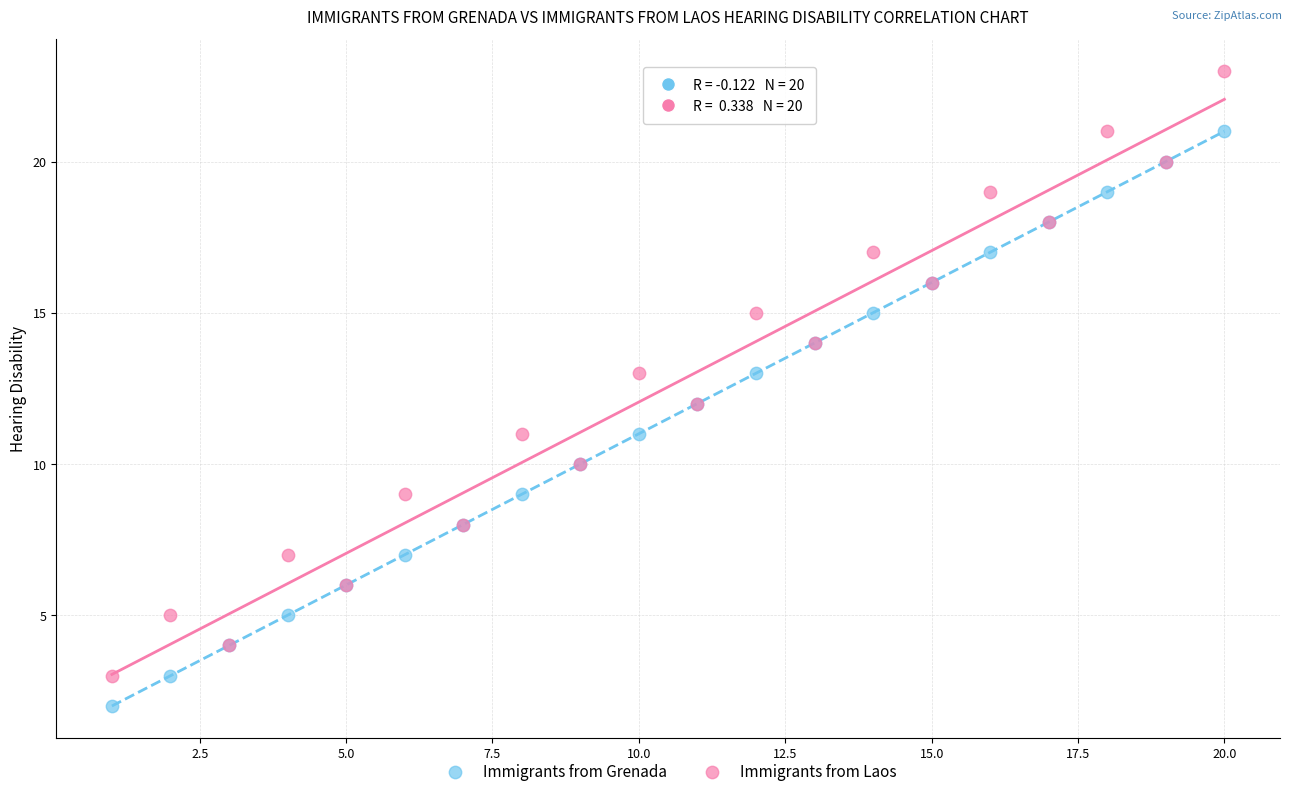

What is the X range (max minus min) for the scatter plot?

19